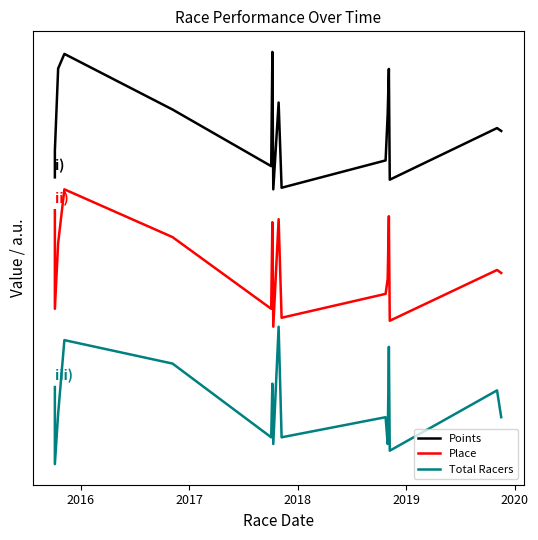

True or false: Points and Place cross at least once.

False